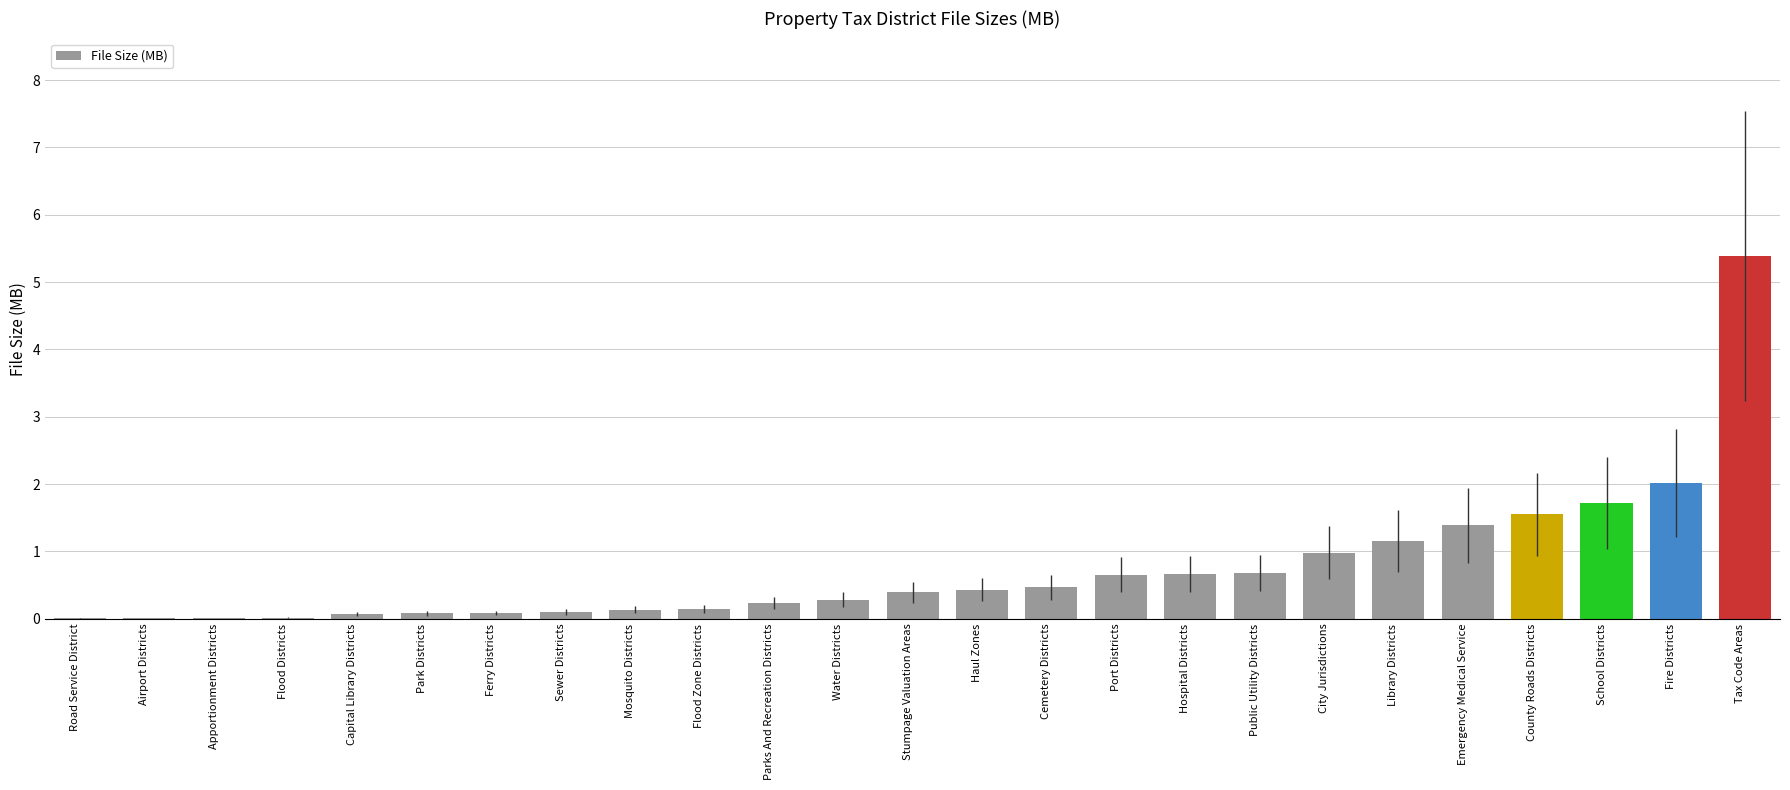

At which category does the chart reach its peak across all series?

Tax Code Areas